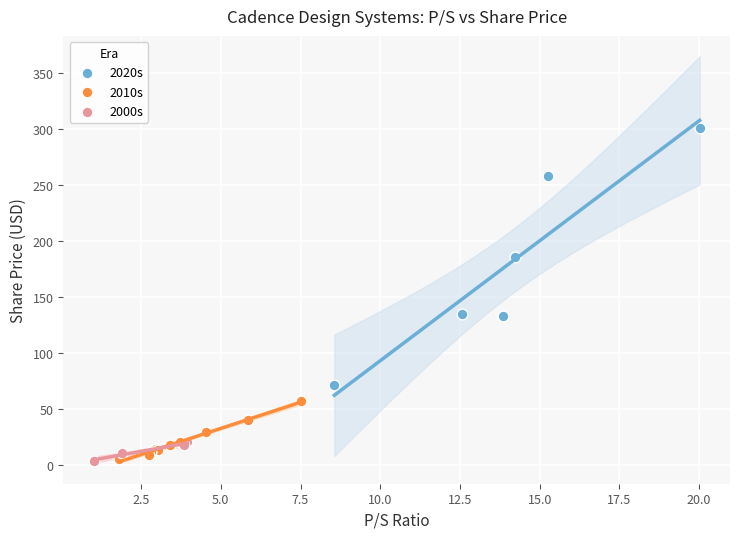

Which series reaches the maximum Y coordinate?

2020s